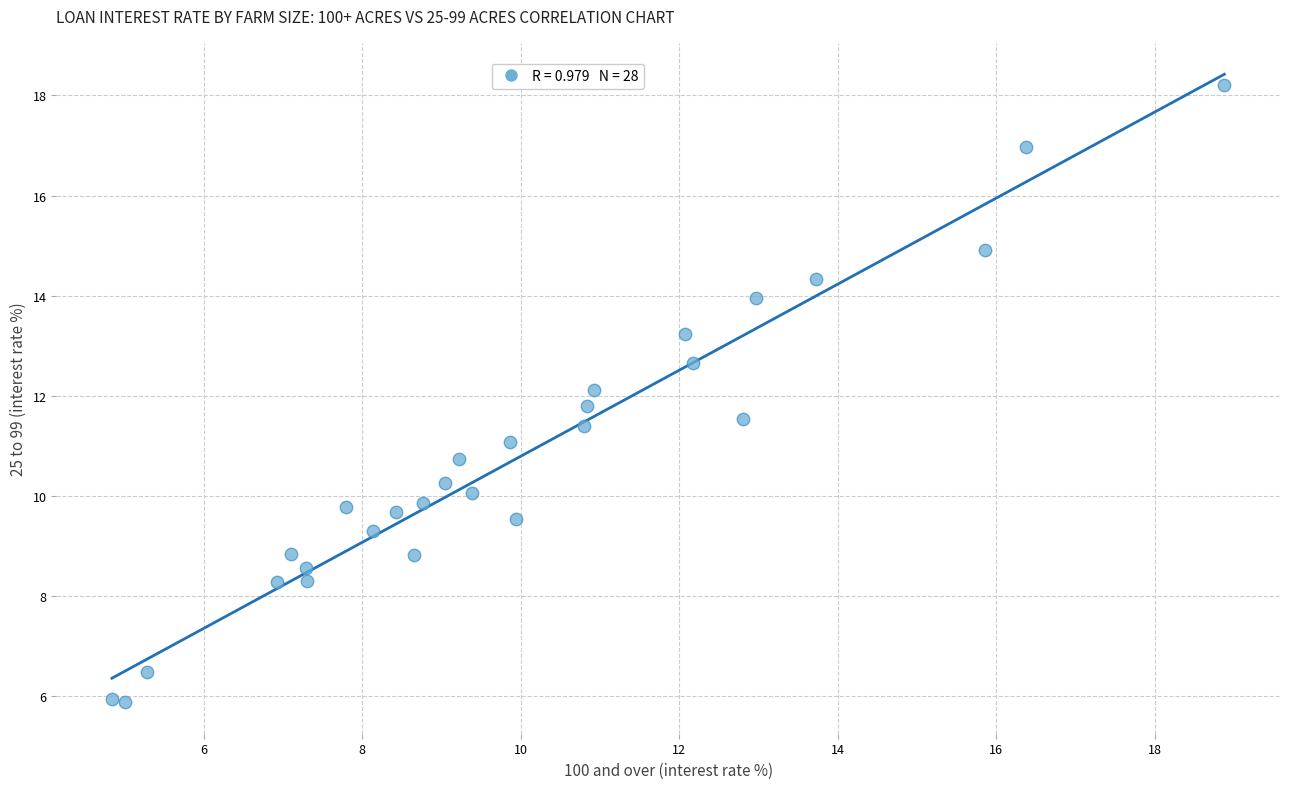

What is the range of X values (max minus min)?

14.0